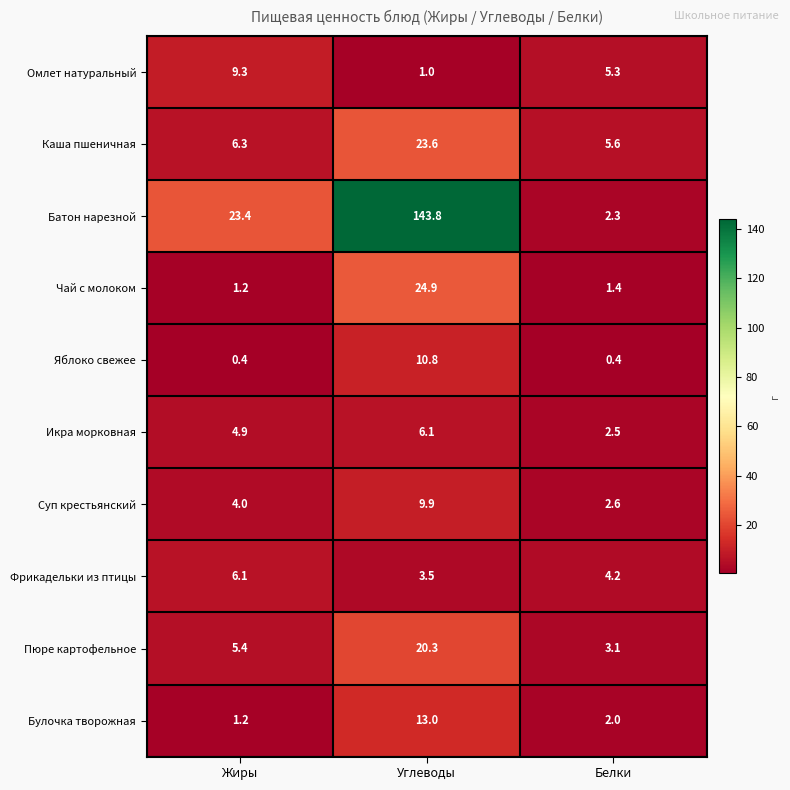

Is it true that Пюре картофельное equals 5.1 at Белки?

False